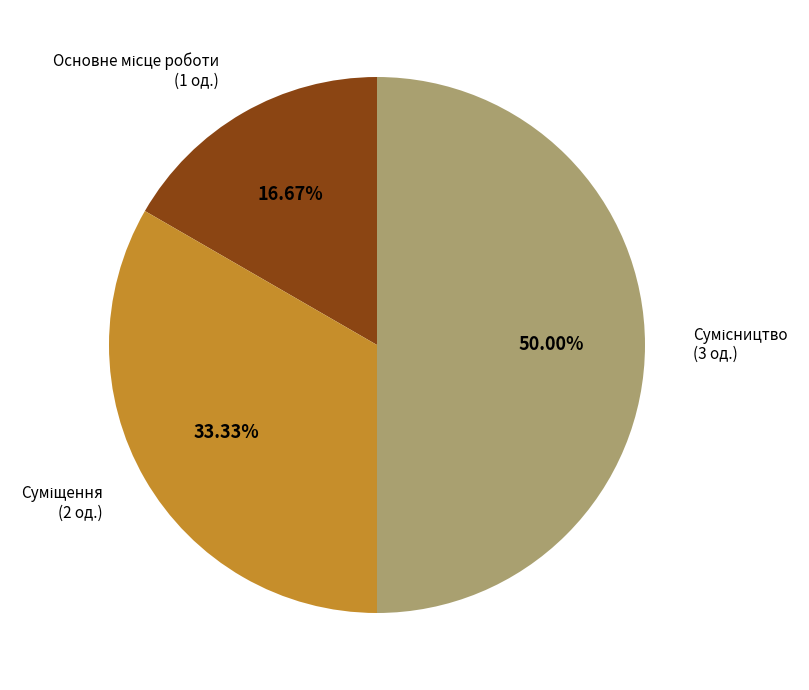

How many segments does this pie chart have?

3